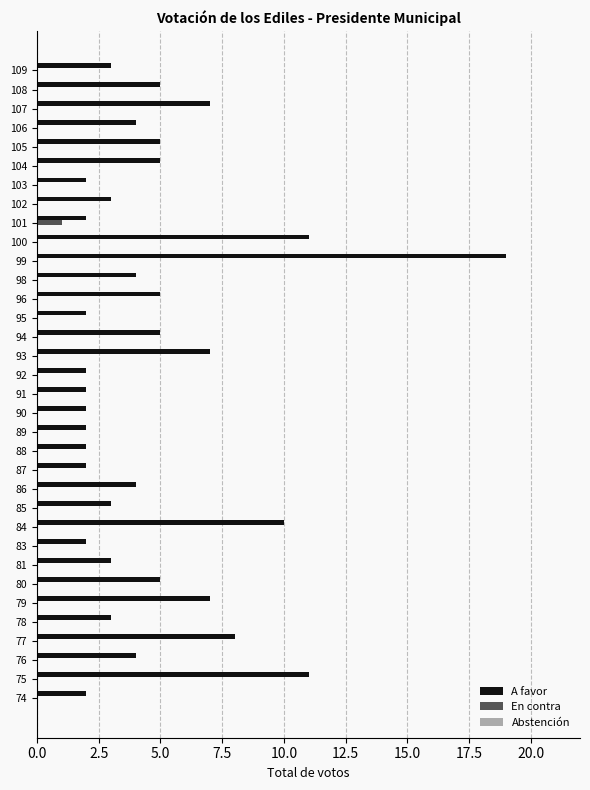

How many distinct data groups are displayed?

2